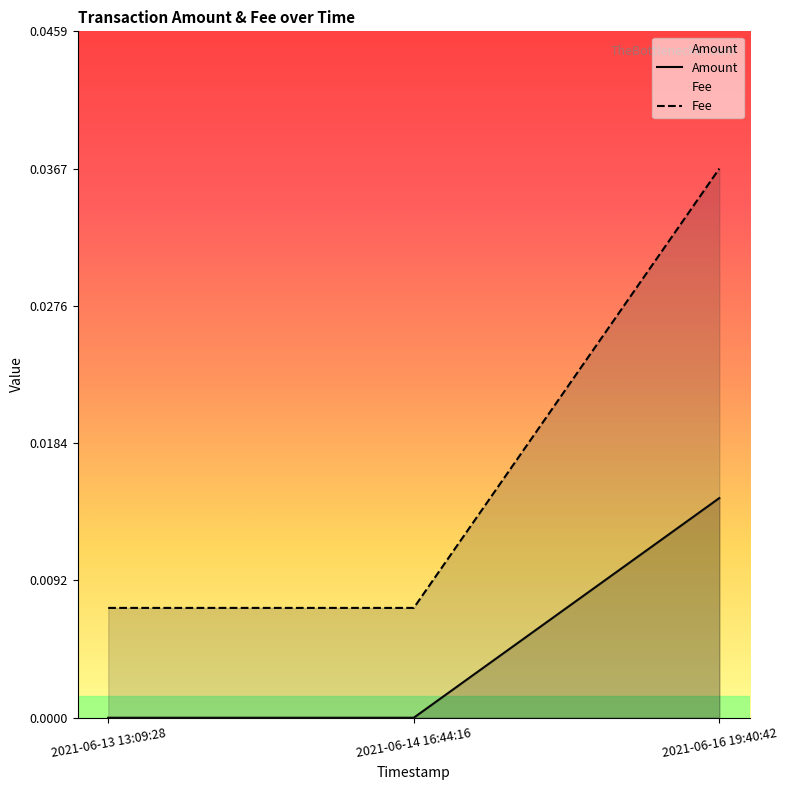

What are all the series names shown in the legend?

Amount, Fee